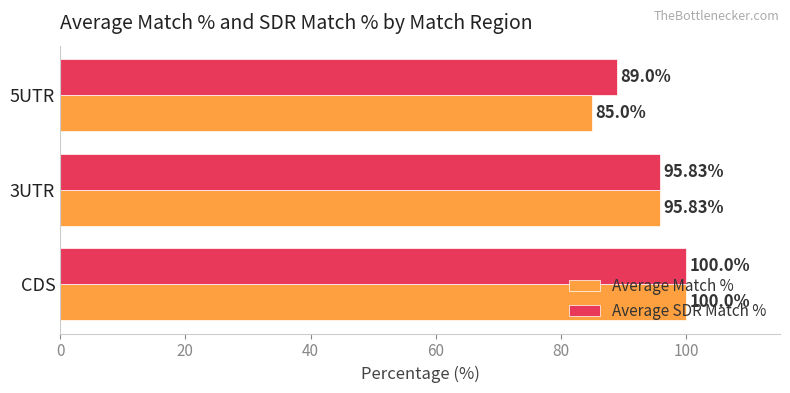

At which category is the sum across all series the highest?

CDS